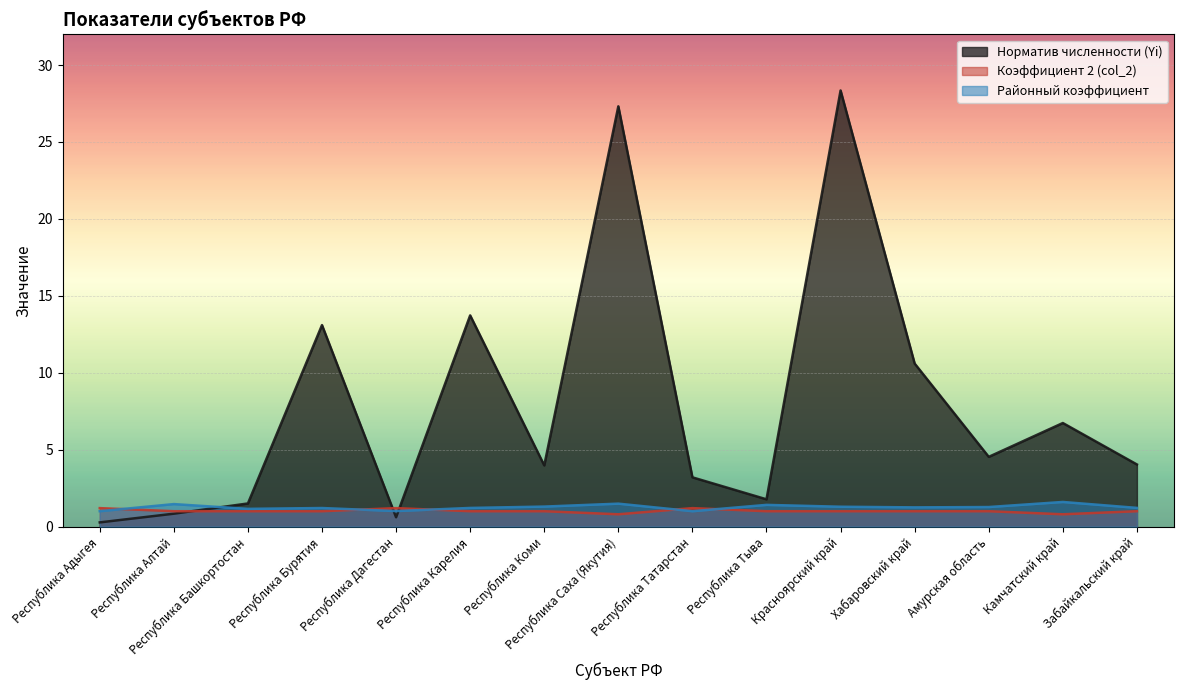

Which series has the largest range (max minus min)?

Норматив численности (Yi)